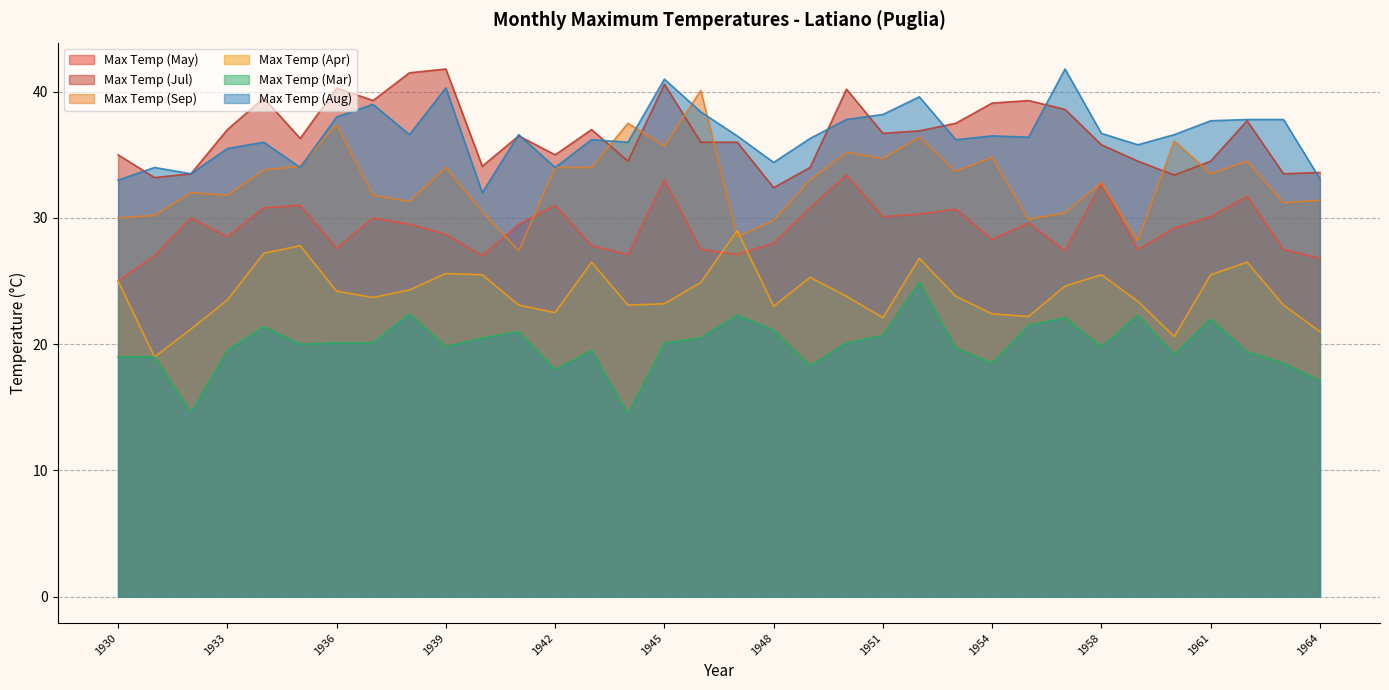

What are all the series names shown in the legend?

Max Temp (May), Max Temp (Jul), Max Temp (Sep), Max Temp (Apr), Max Temp (Mar), Max Temp (Aug)